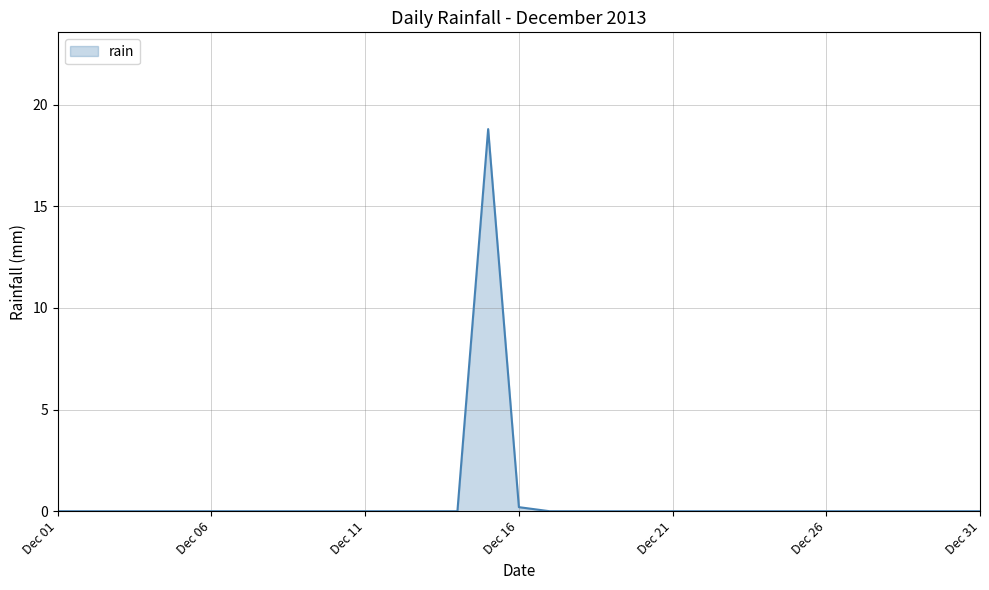

Is this an area chart (filled region under the line)?

Yes